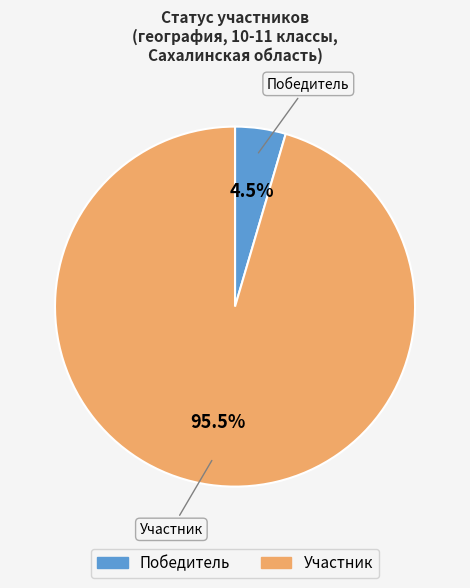

Which category has the biggest portion of the pie?

Участник